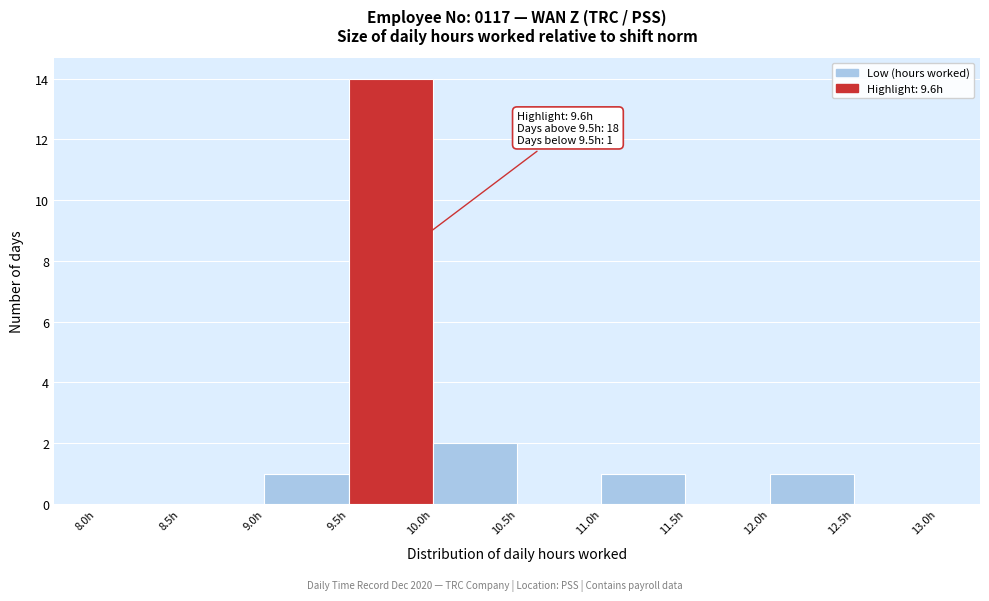

Over which range of the x-axis is the bar tallest?

9.5 to 10.0